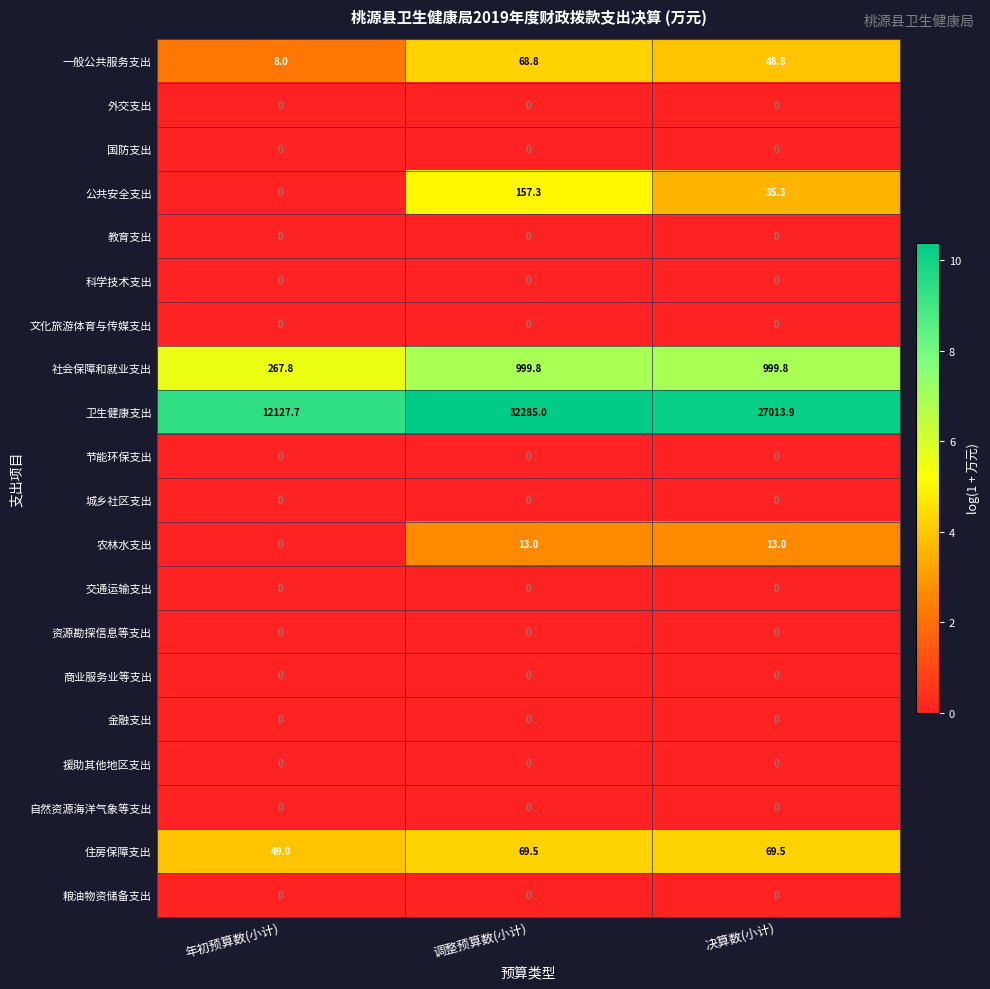

At which category is the sum across all series the highest?

调整预算数(小计)